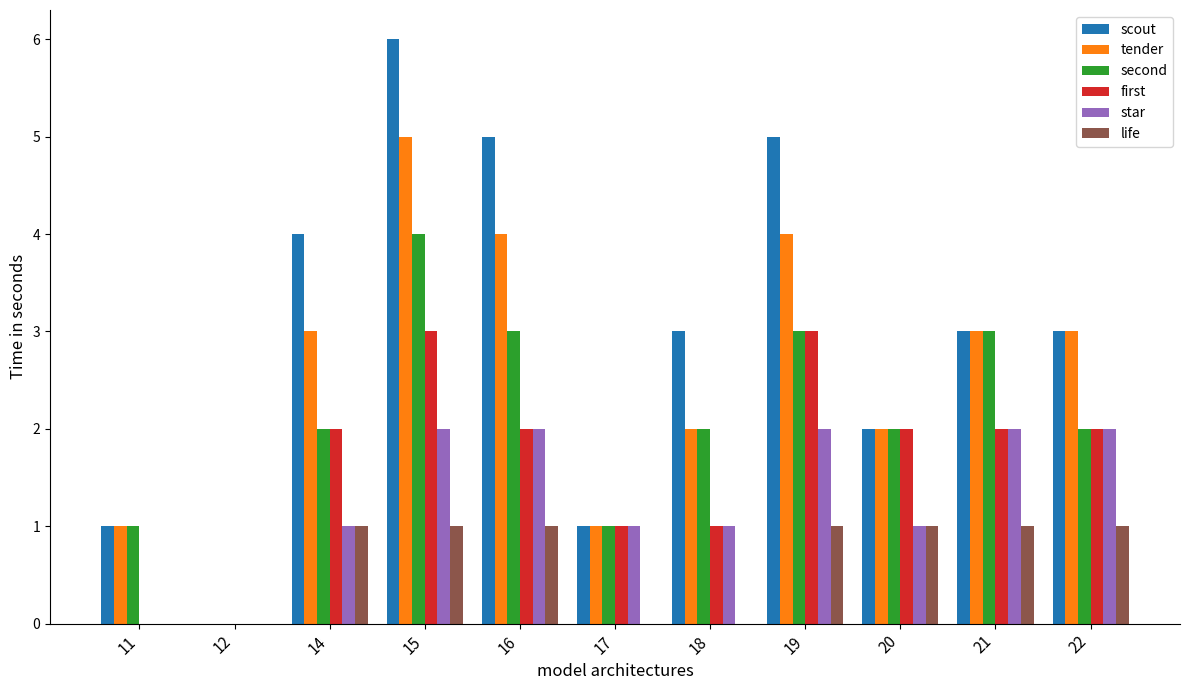

At which category is the sum across all series the highest?

15